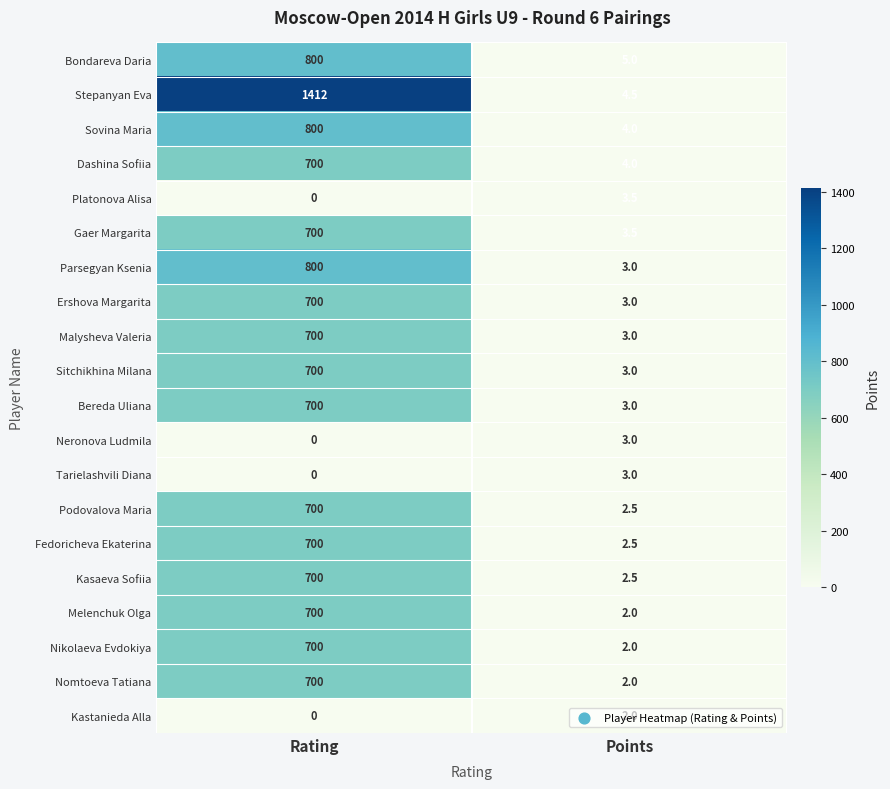

Which series has the largest total across all categories?

Stepanyan Eva